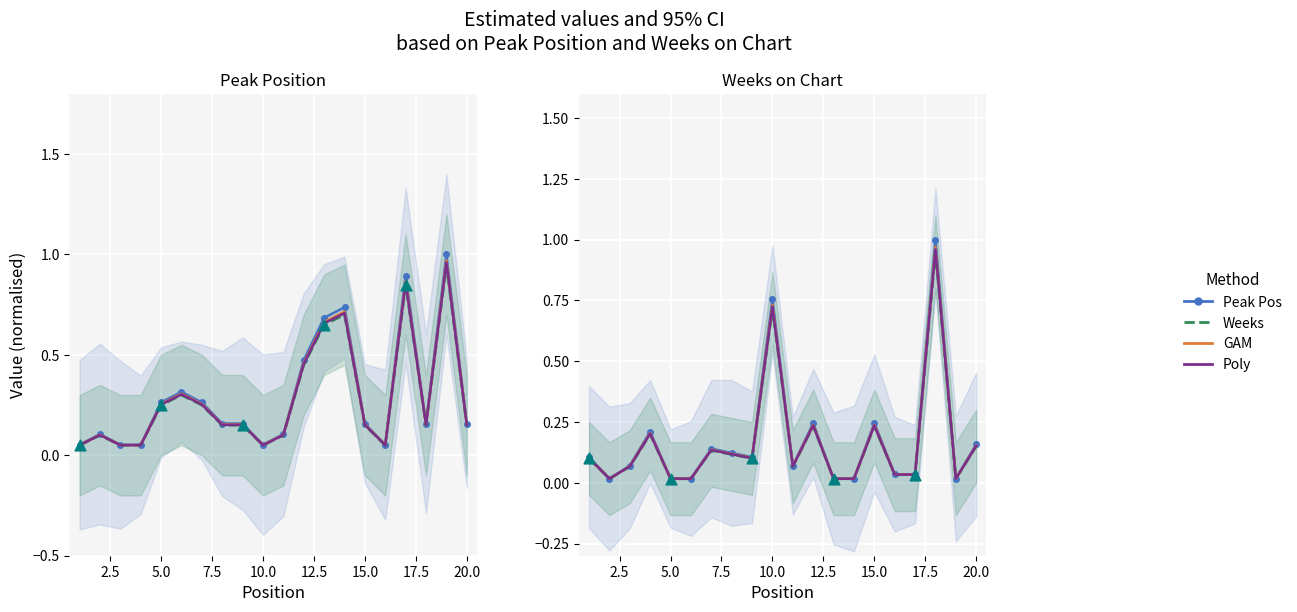

Which series contains the lowest Y value?

Weeks on Chart